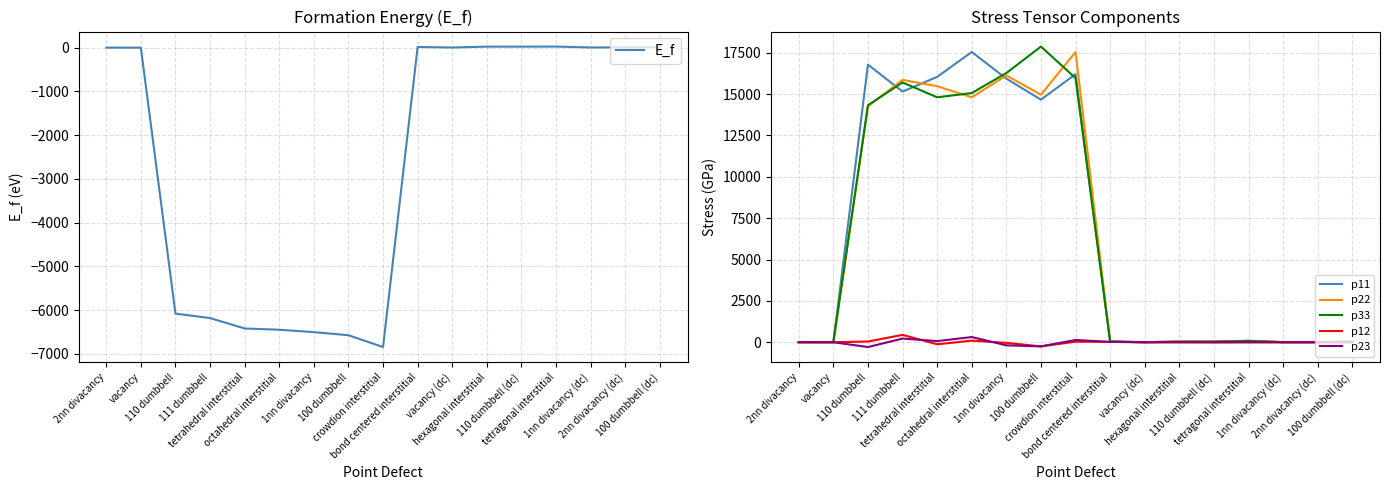

Does the chart have visible grid lines?

Yes